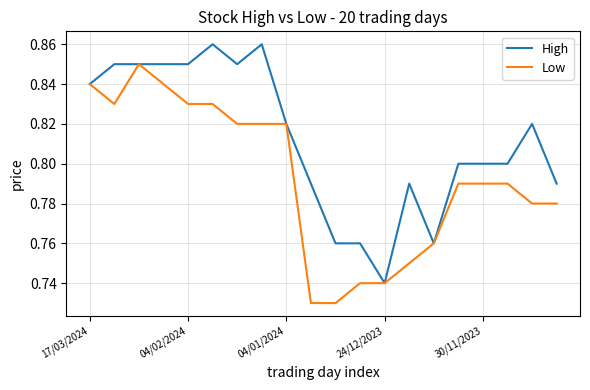

Rank the series by their average value, from highest to lowest.

High, Low